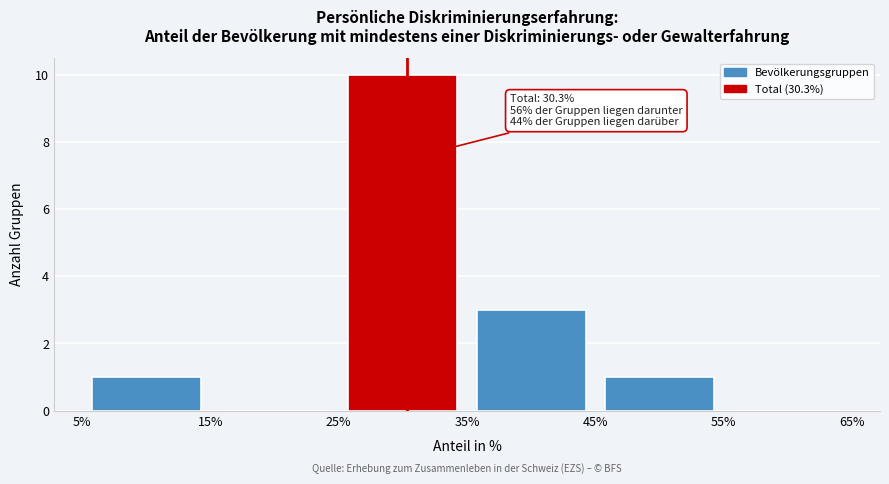

Which range on the x-axis has the tallest bar?

25% to 35%